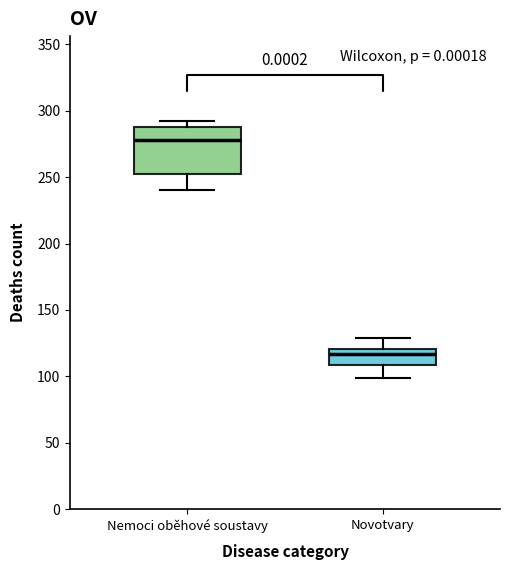

Where does the lower whisker of the box for Novotvary end on the y-axis? The values are not printed on the chart, so give them approximately, as read against the axis.

100